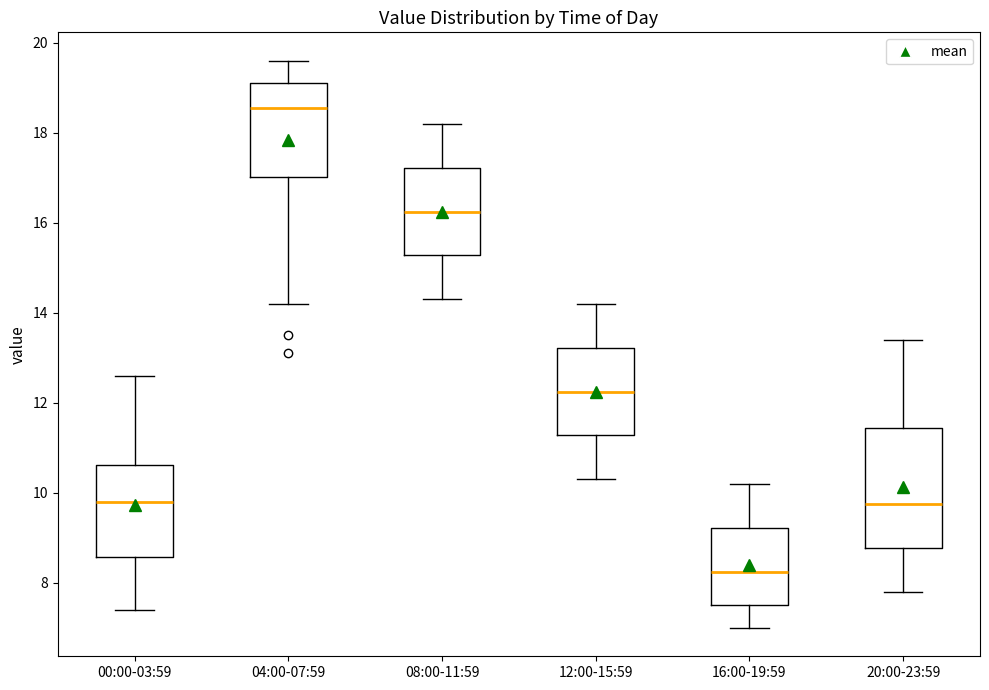

Reading left to right, transcribe this box plot: for each box, give where its median line is, the range the box spans, and where its two whiskers end, as read against the y-axis. The values are not printed on the chart, so give them approximately, as read against the axis.

00:00-03:59: median 9.8, box 8.6 to 10.6, whiskers 7.4 to 12.6
04:00-07:59: median 18.6, box 17.0 to 19.2, whiskers 14.2 to 19.6
08:00-11:59: median 16.2, box 15.2 to 17.2, whiskers 14.4 to 18.2
12:00-15:59: median 12.2, box 11.2 to 13.2, whiskers 10.4 to 14.2
16:00-19:59: median 8.2, box 7.6 to 9.2, whiskers 7.0 to 10.2
20:00-23:59: median 9.8, box 8.8 to 11.4, whiskers 7.8 to 13.4